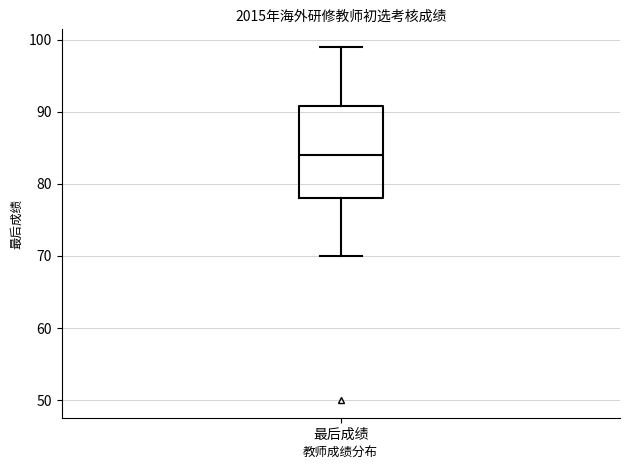

Read this box plot against the y-axis: the position of the median line, the range covered by the box, and the ends of both whiskers. The values are not printed on the chart, so give them approximately, as read against the axis.

median 84, box 78 to 91, whiskers 70 to 99